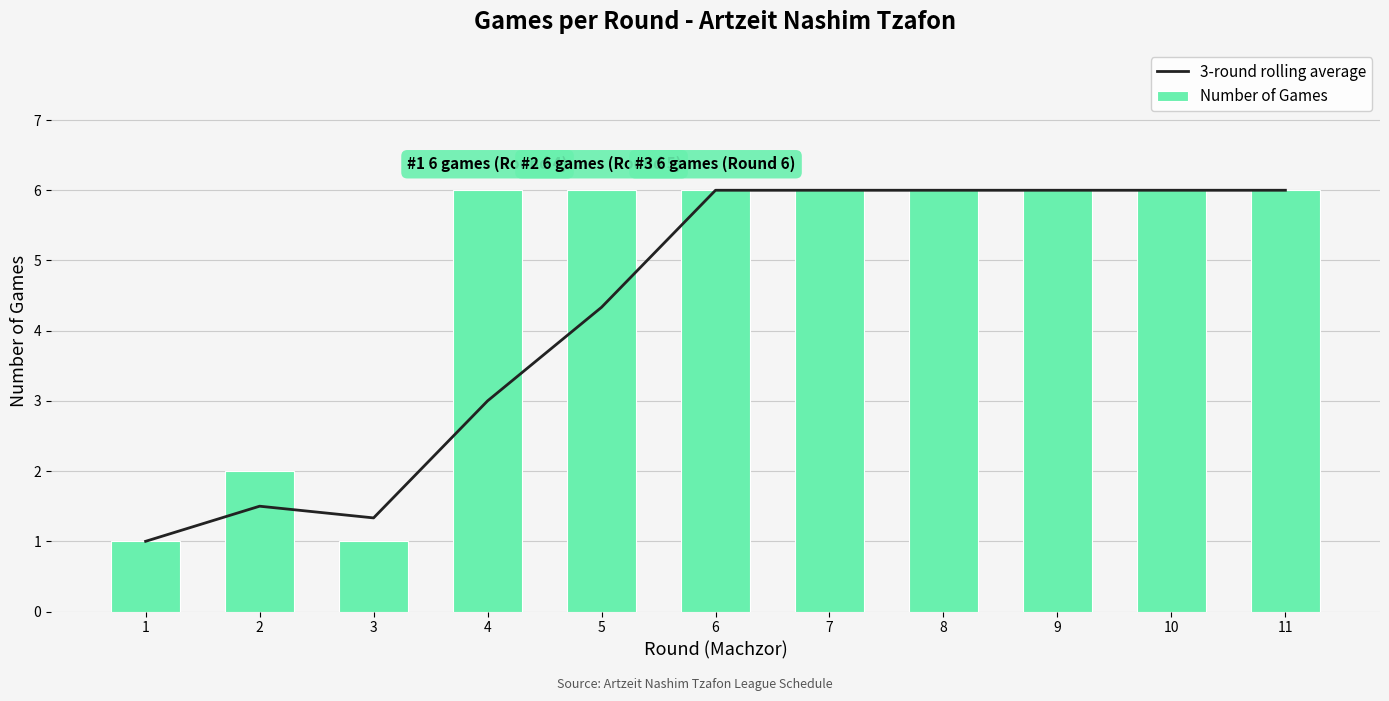

What is the highest value of the 3-round rolling average series?

6.0